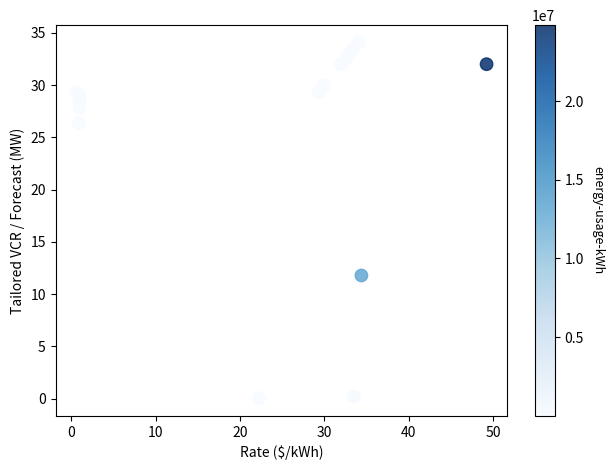

What Y value in the scatter plot is closest to 17?

11.8